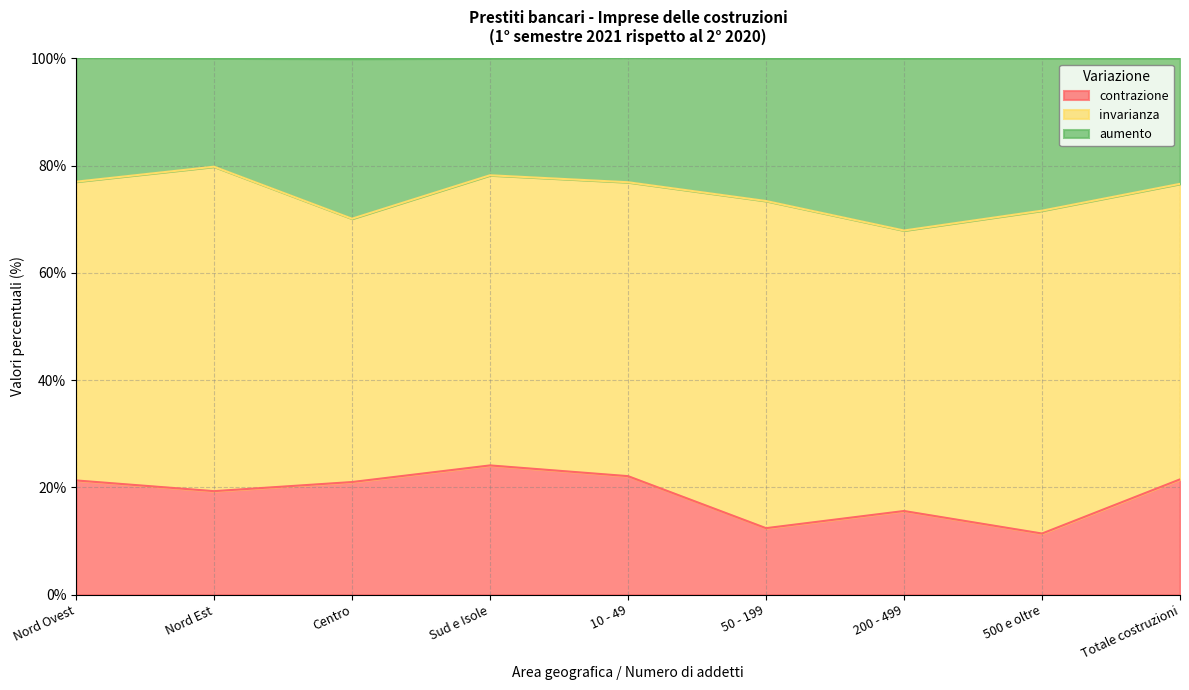

What is the highest value of the contrazione series?

24.1